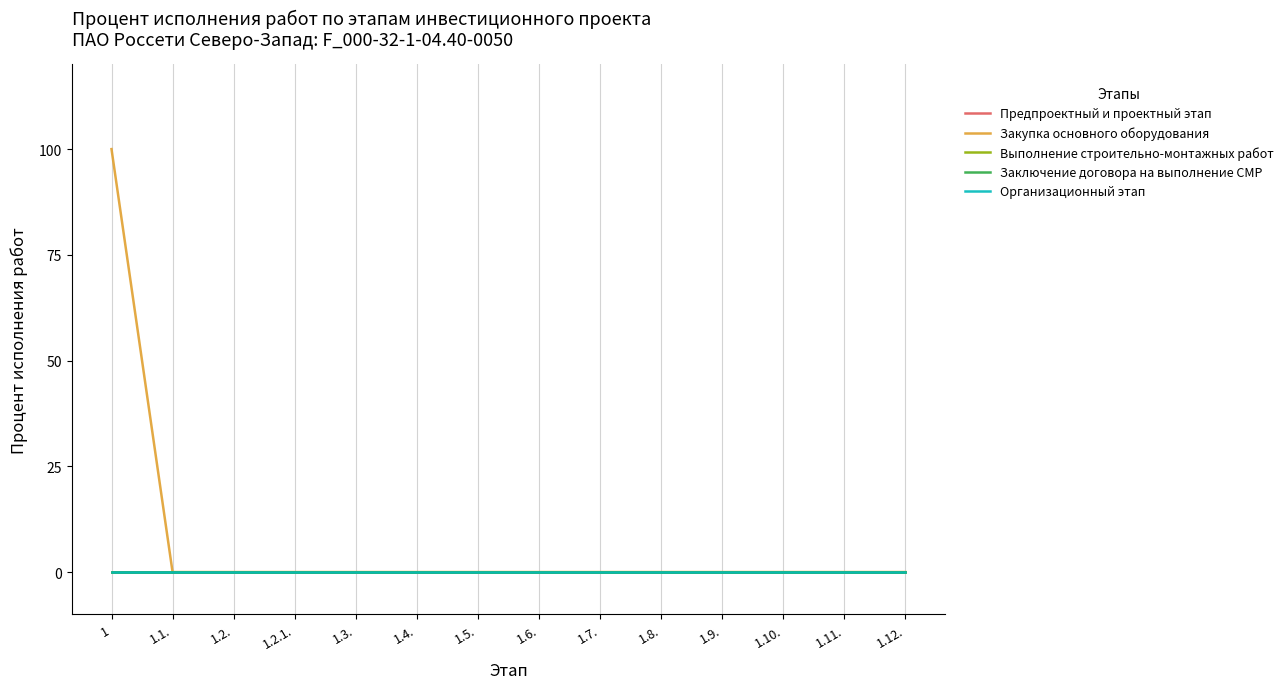

Where is Закупка основного оборудования nearest to the value 50?

1